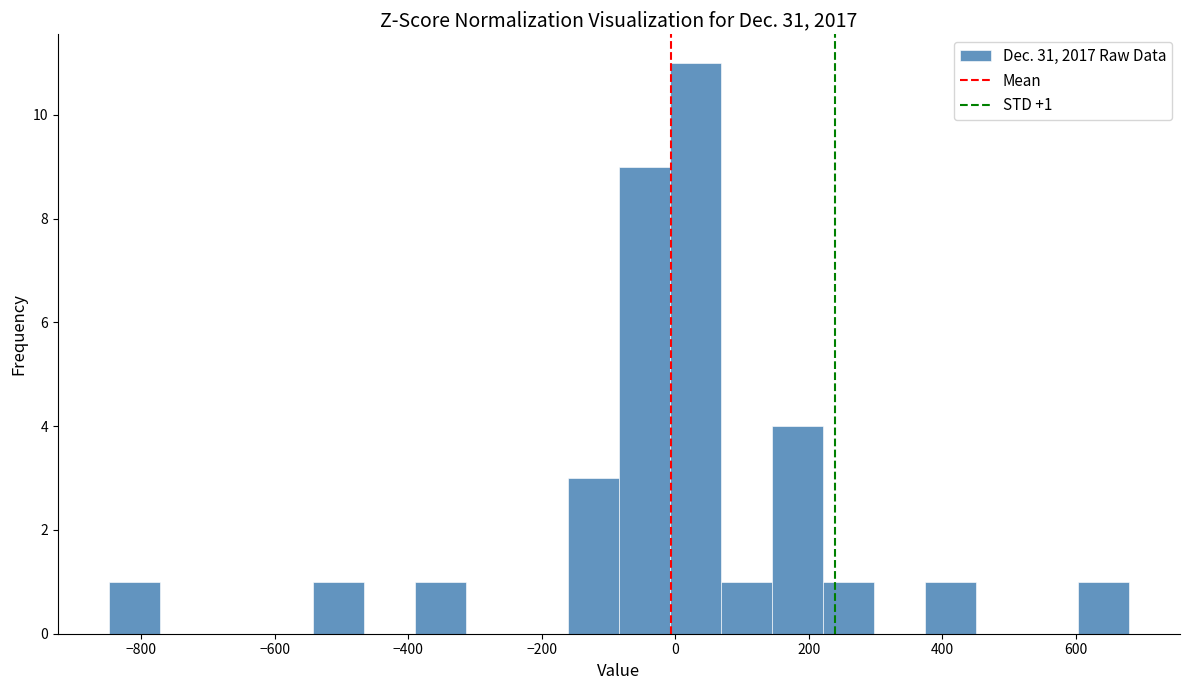

Around what value on the x-axis is the tallest bar? Give the approximate position of its centre, as read against the axis.

40